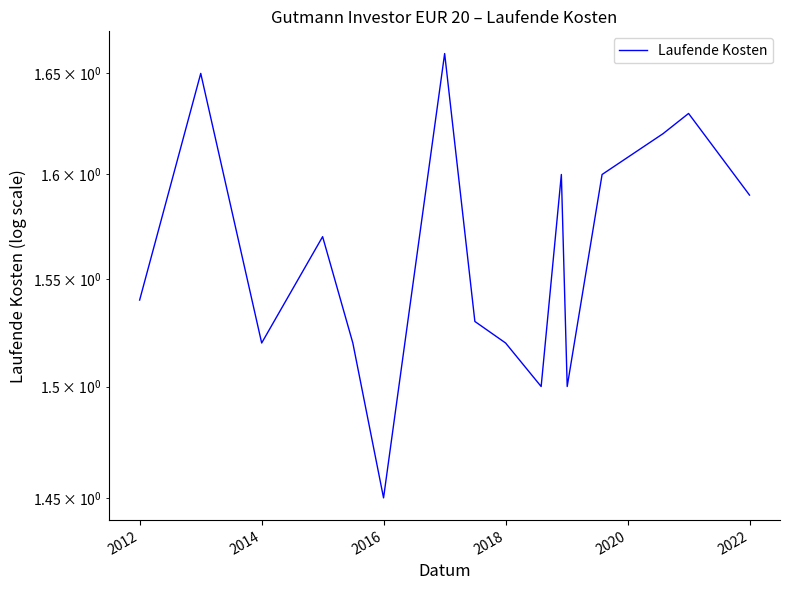

How many values are between 1 and 2?

16